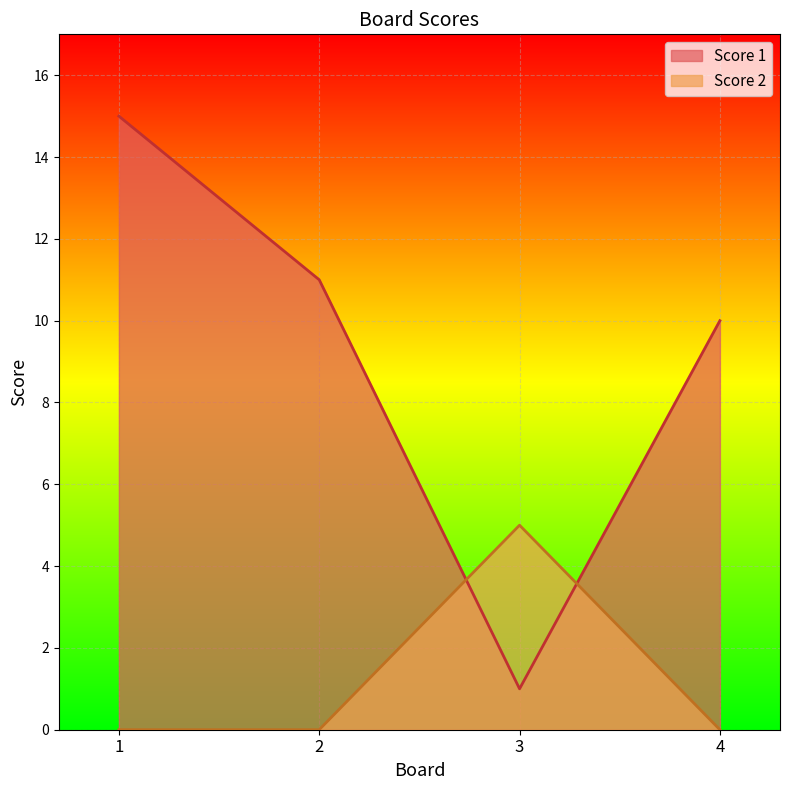

What is the difference between the second highest and minimum values in the Score 1 series?

10